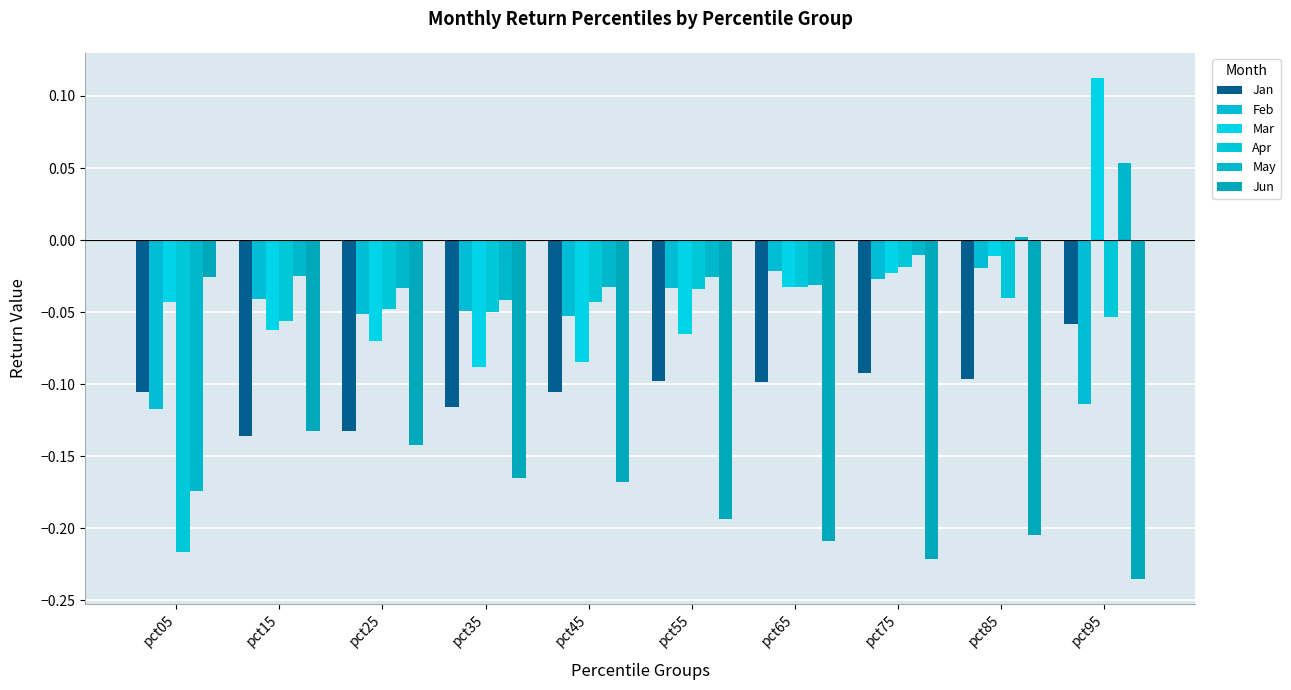

Which category has the highest value in the May series?

pct95